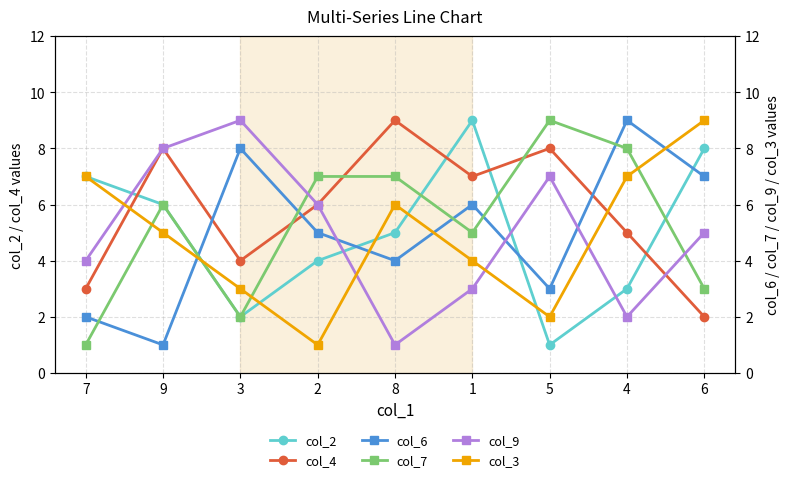

List the labels in order of col_7 value, largest first.

5, 4, 2, 8, 9, 1, 6, 3, 7